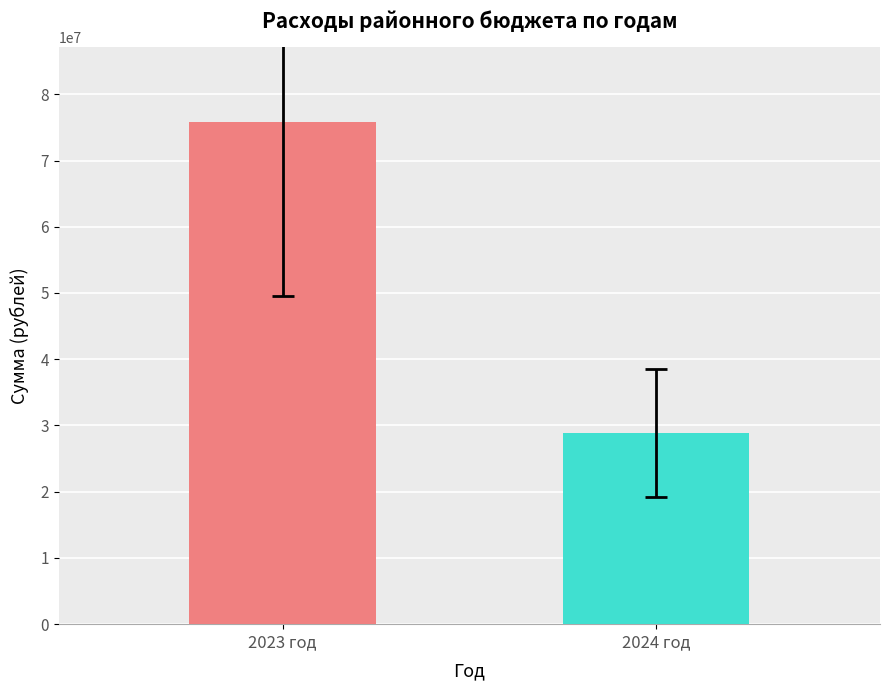

What is the ratio of the value at 2023 год to the value at 2024 год?

2.6